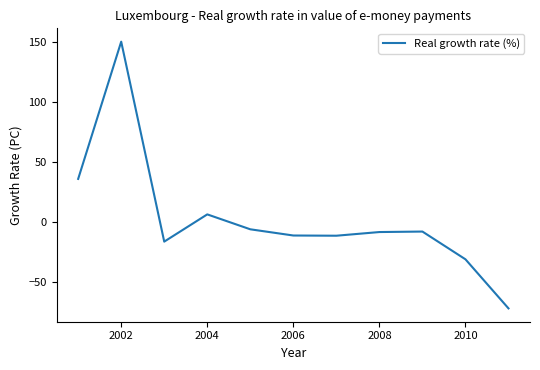

What is the difference between the maximum and minimum values?

221.9